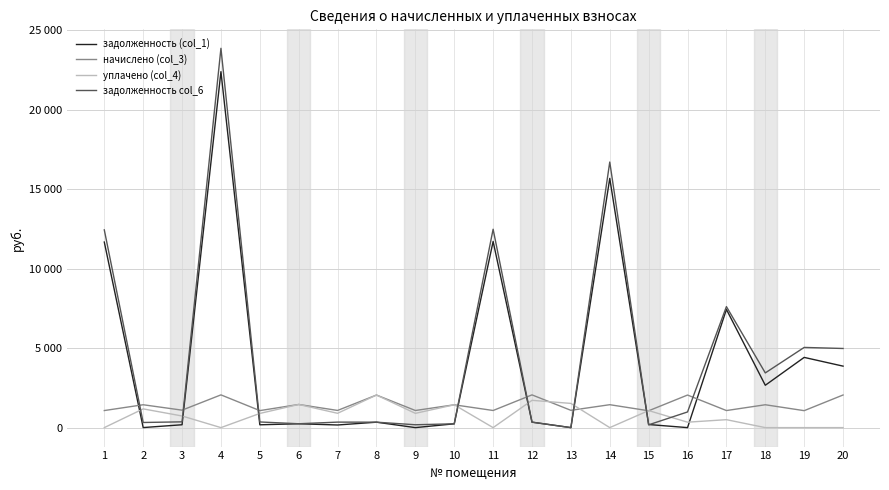

What is the maximum value shown in the chart?

23870.9